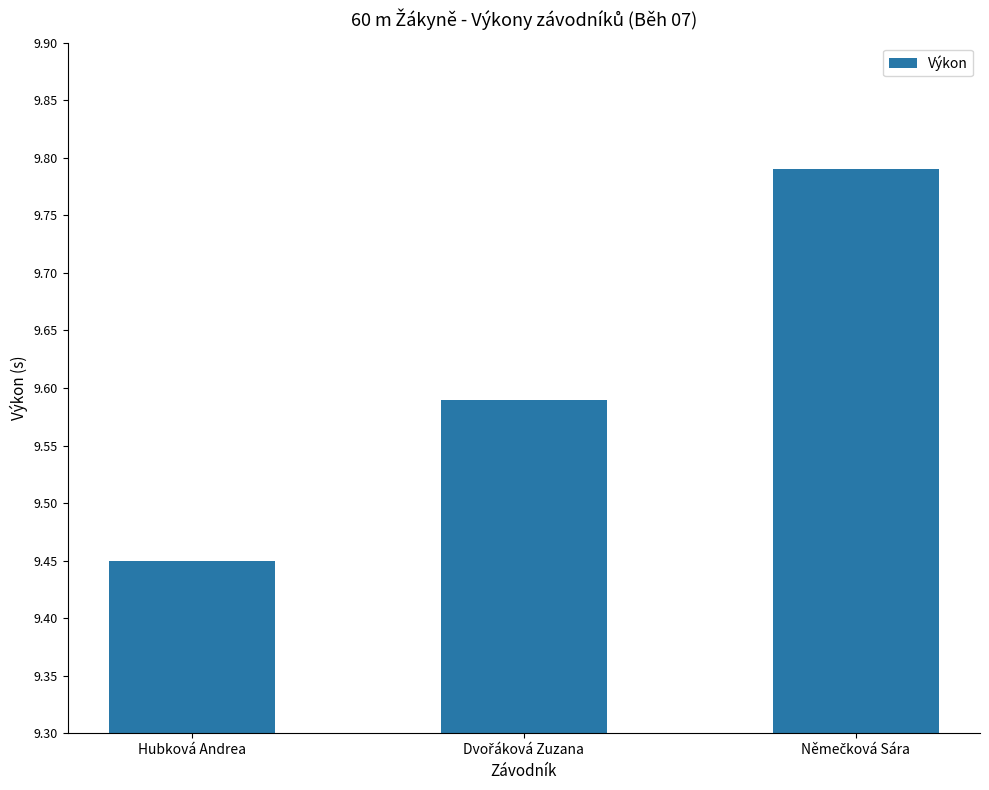

How many values are between 9 and 10?

3